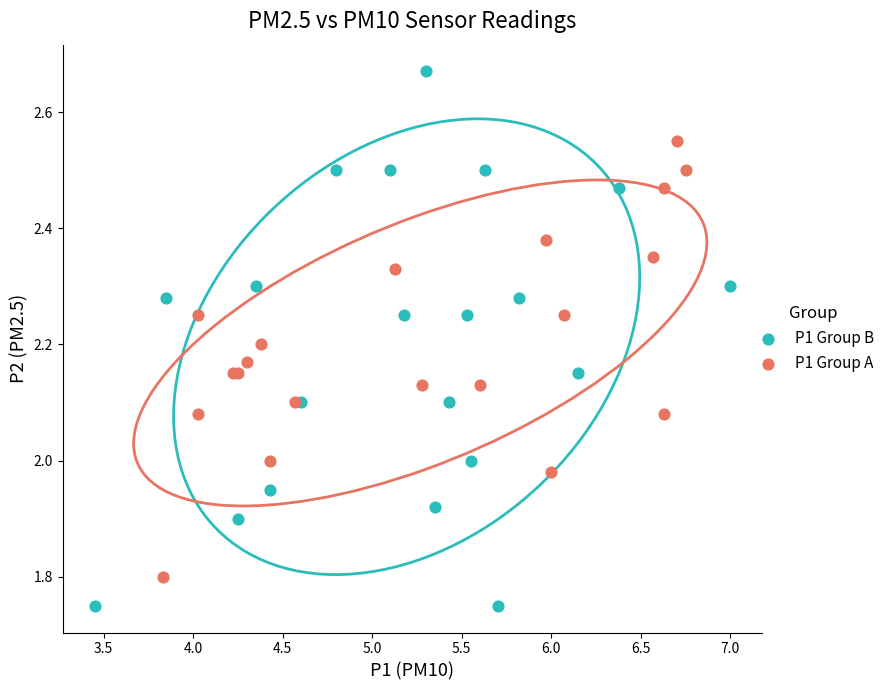

Which series reaches the minimum Y coordinate?

P1 Group B